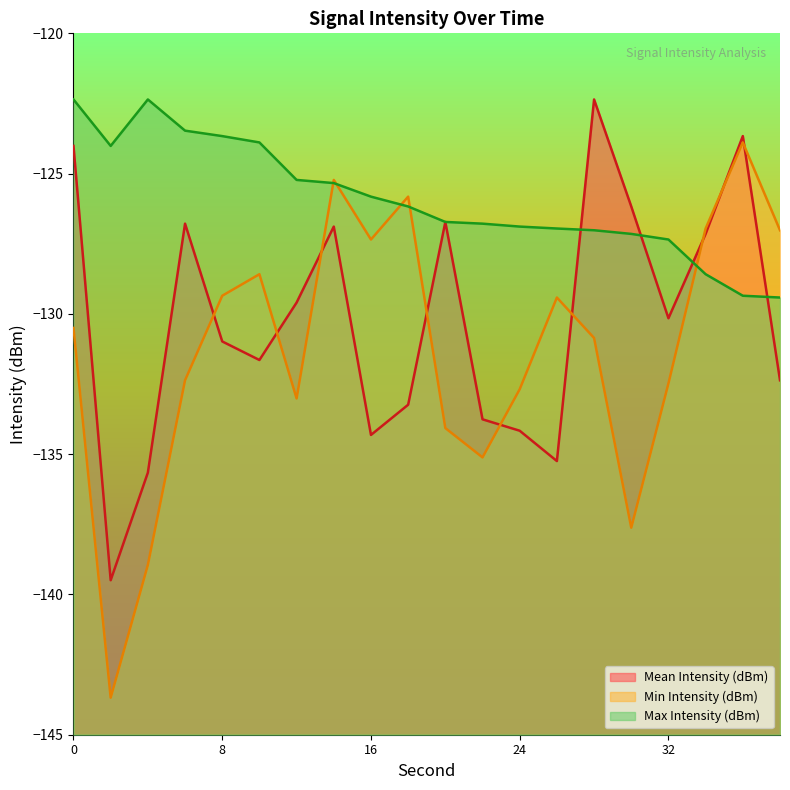

True or false: Mean Intensity (dBm) has a value of -72.3 at 24.

False